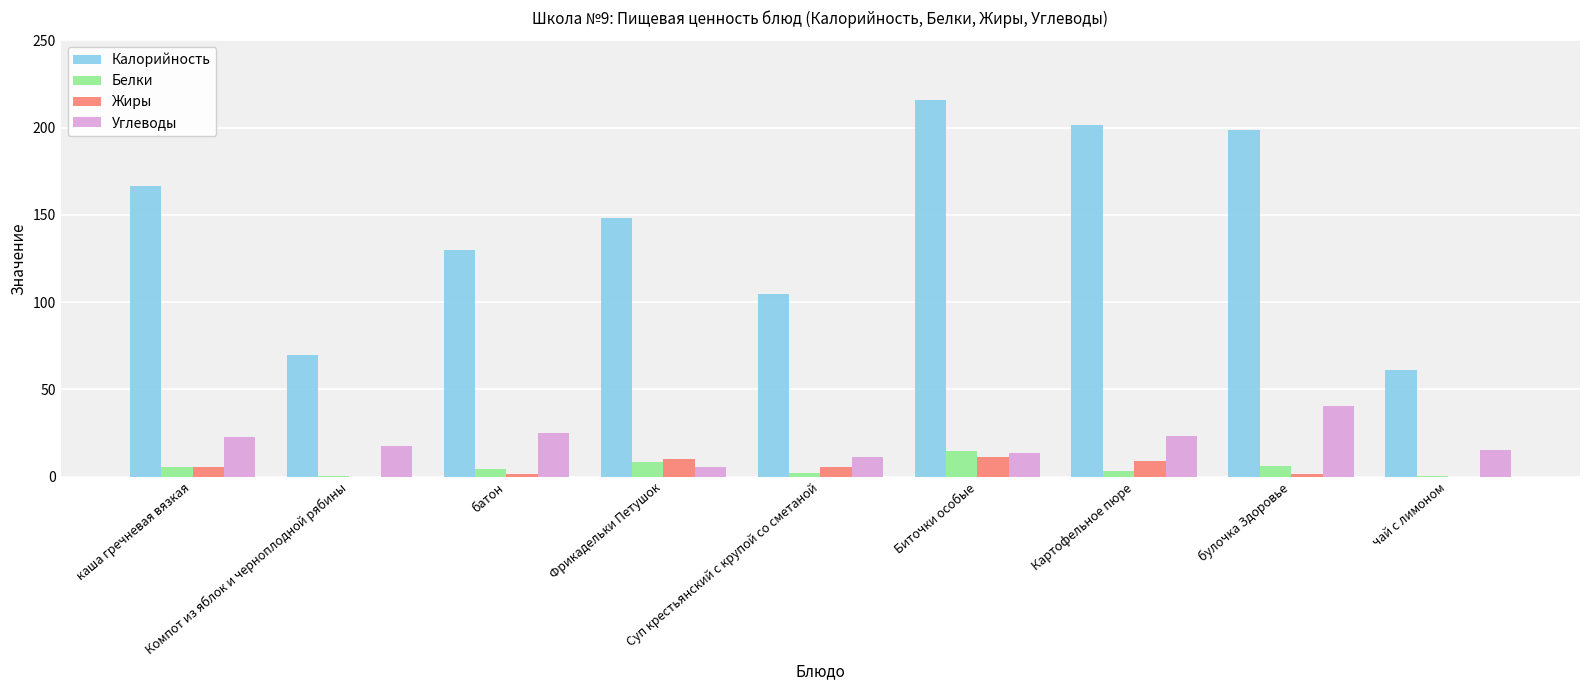

What is the sum of all Белки values?

45.6